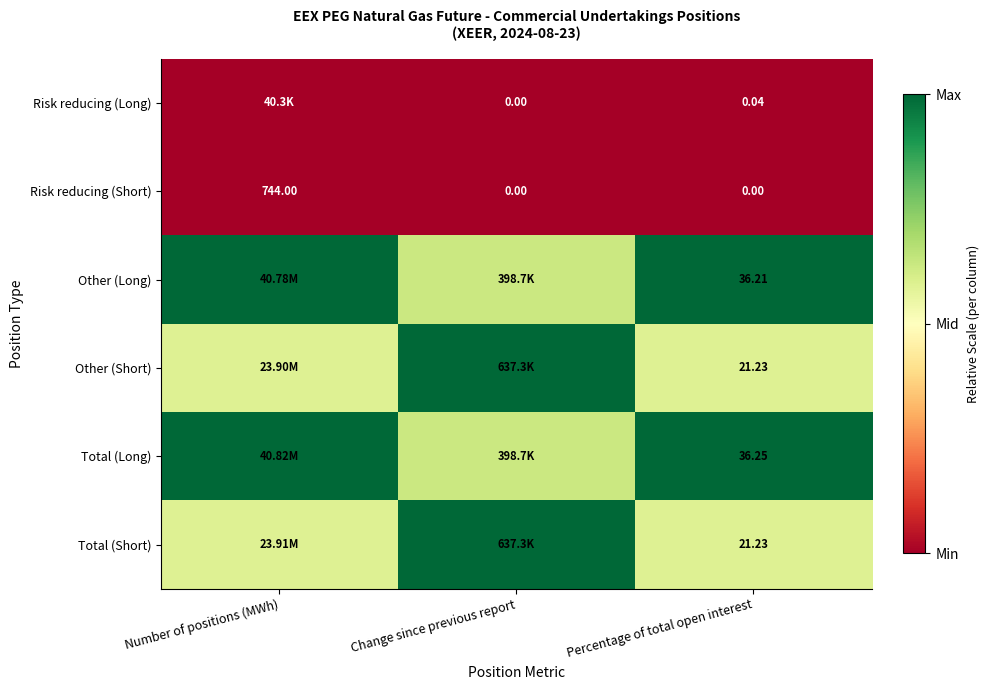

Is the value of Total (Short) at Percentage of total open interest greater than the value of Risk reducing (Short) at Percentage of total open interest?

Yes